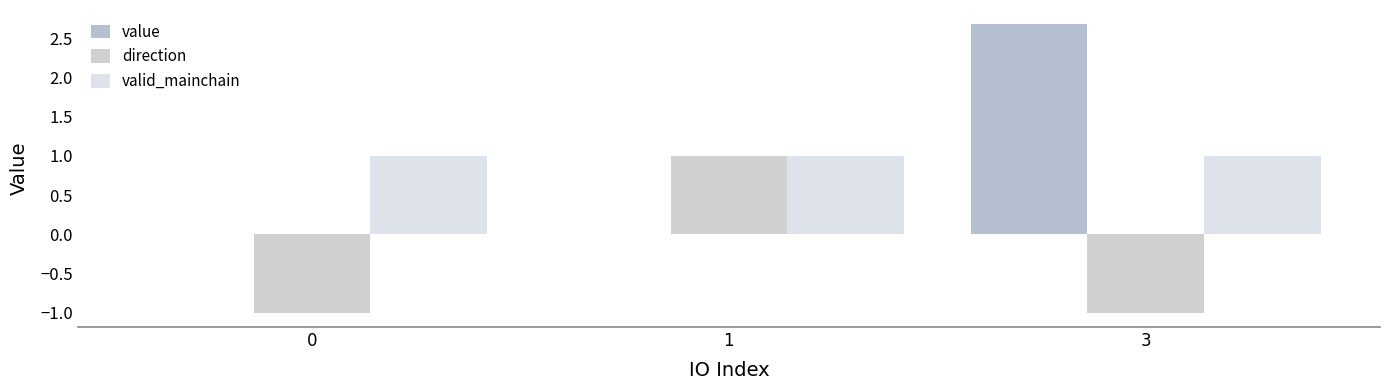

At how many categories does at least one series exceed 1?

1